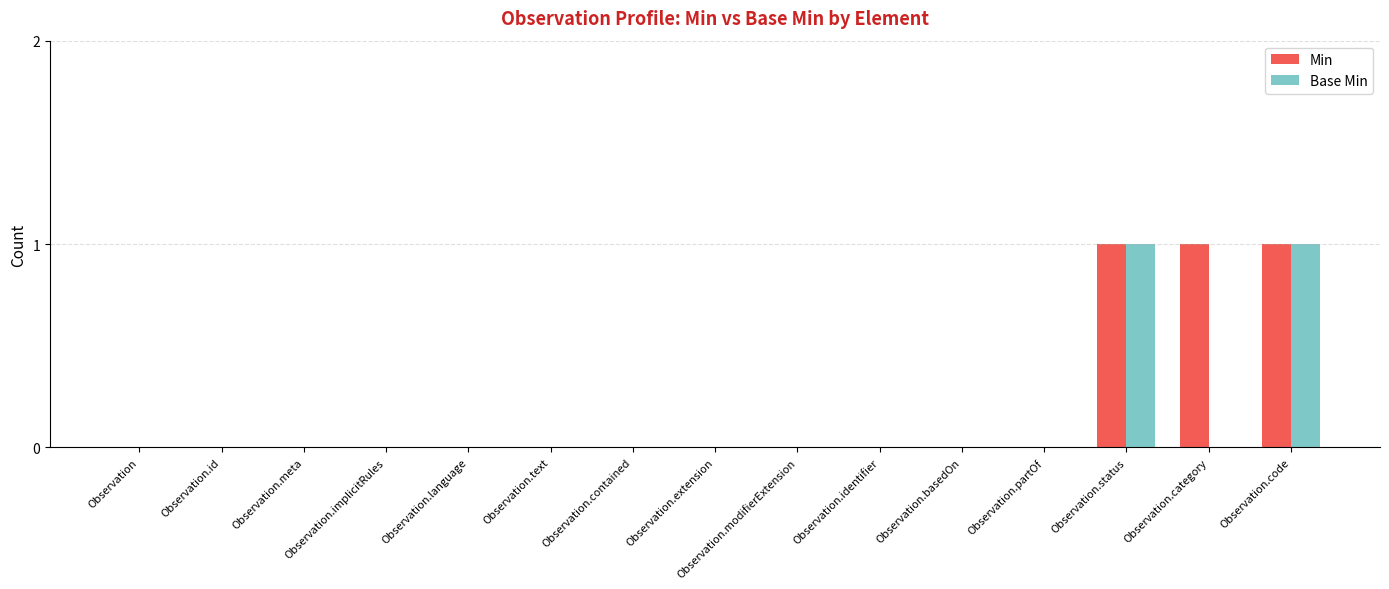

Reading left to right, transcribe all the data shown in this chart.

Min: 0	0	0	0	0	0	0	0	0	0	0	0	1	1	1
Base Min: 0	0	0	0	0	0	0	0	0	0	0	0	1	0	1